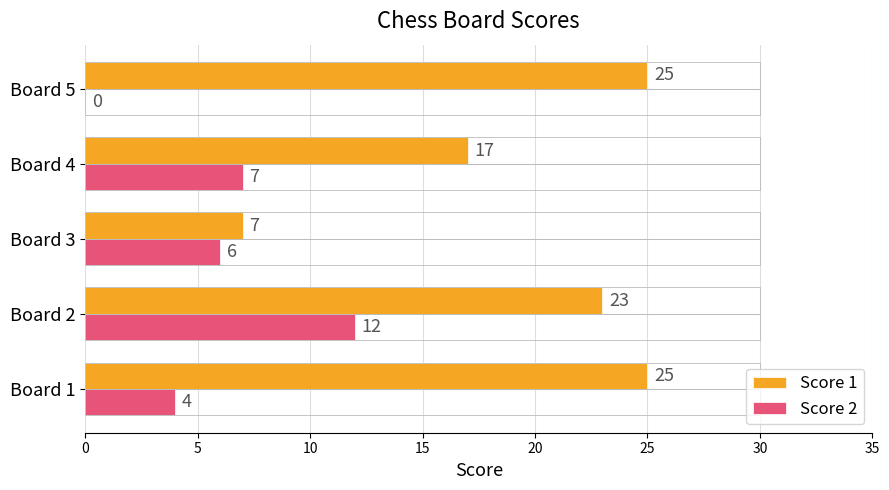

Which series changed the most between Board 4 and Board 5?

Score 1